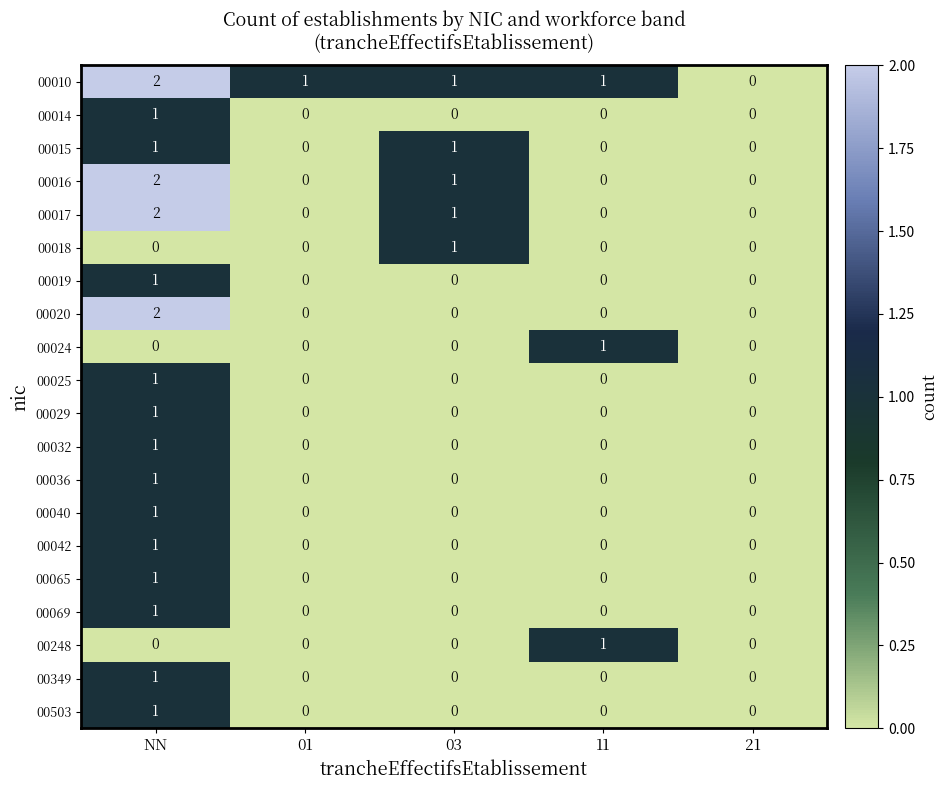

Which category has the highest value across all series?

NN